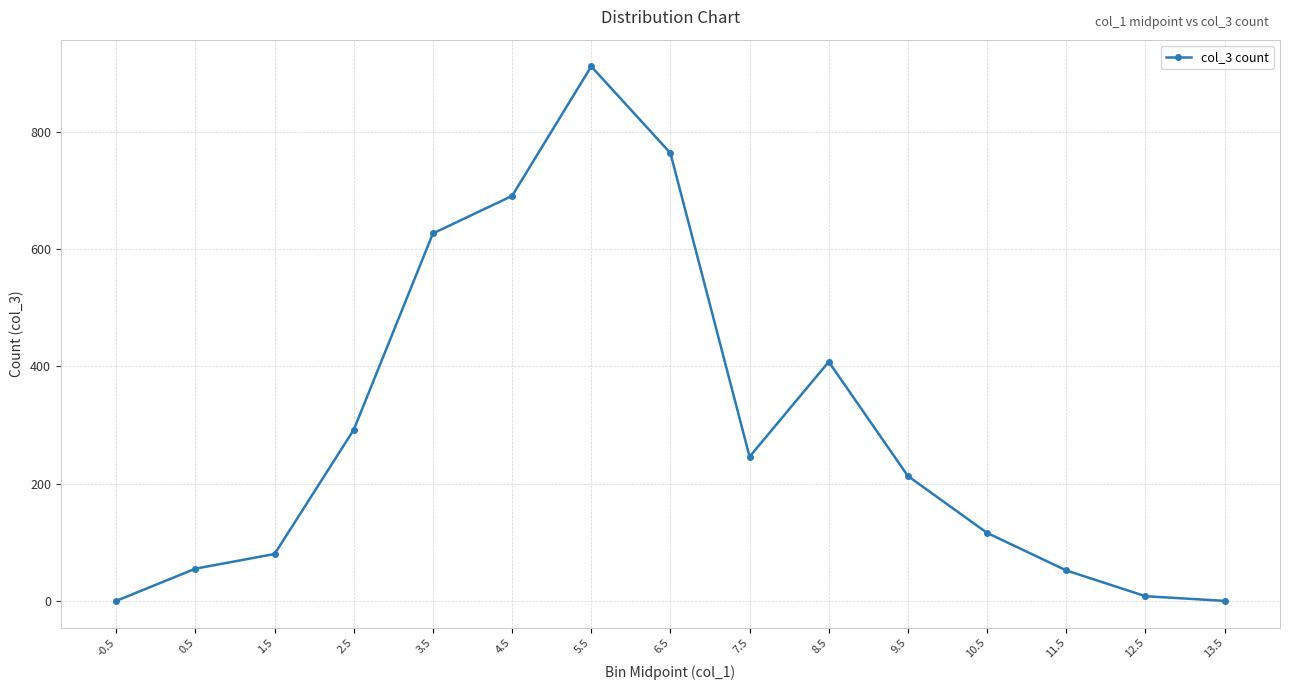

Where is the first local minimum?

7.5